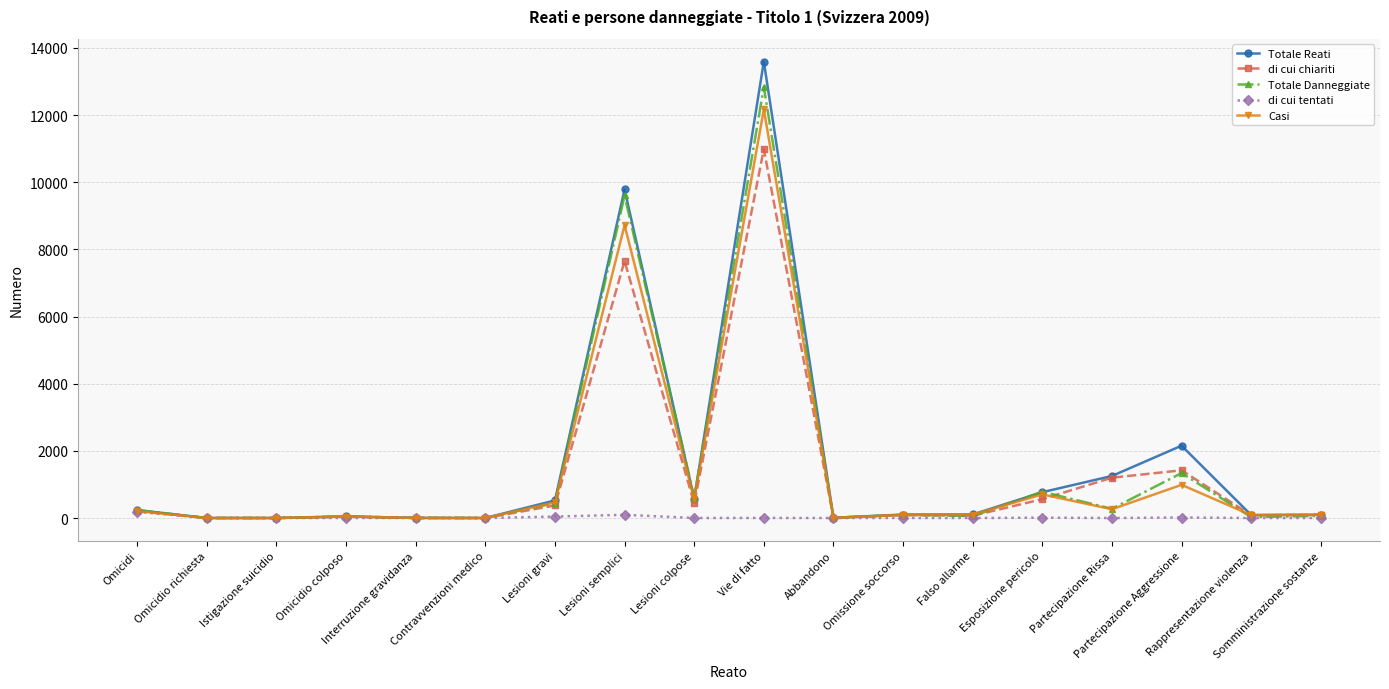

What is the greatest value displayed?

13596